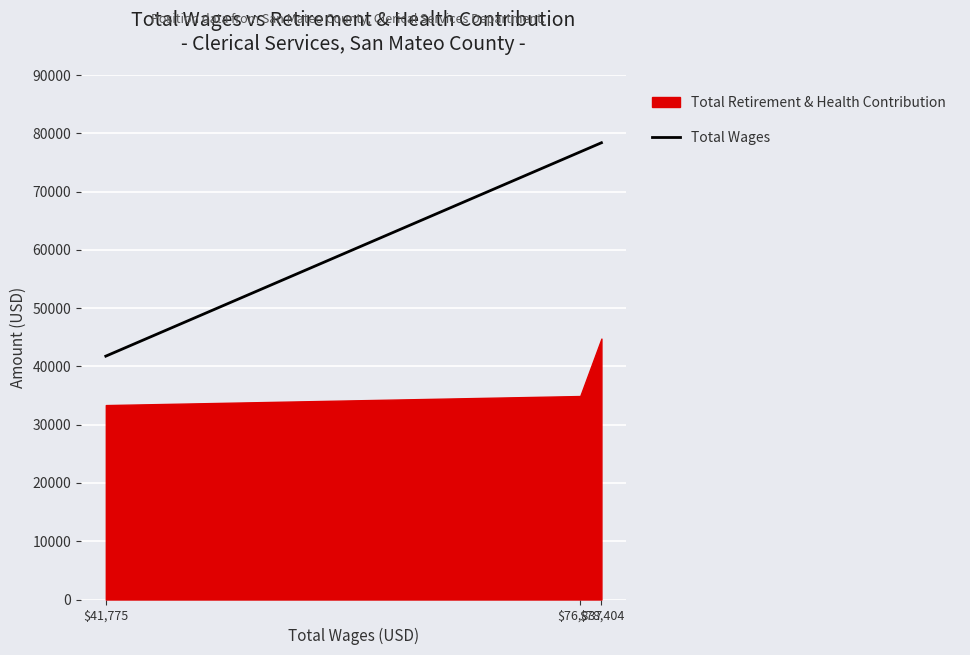

At which label is the value closest to 60089?

$76,837